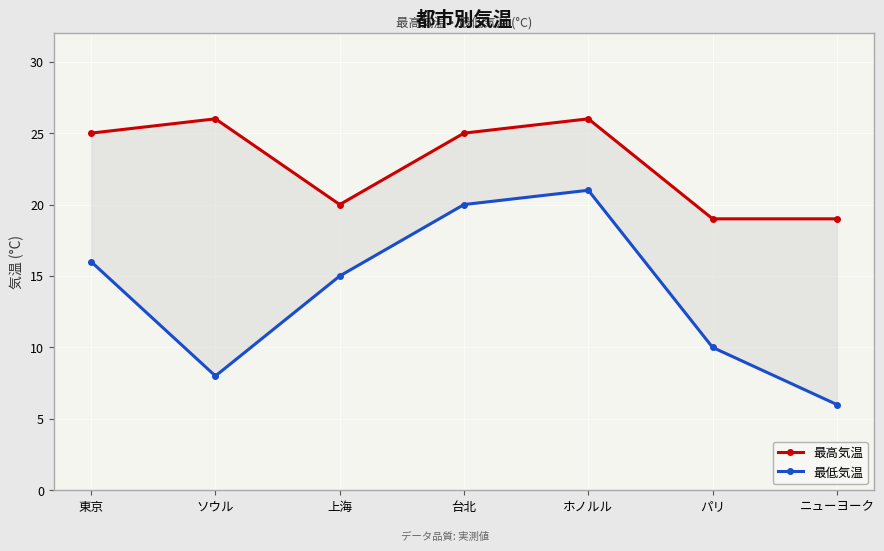

What is the difference between the maximum and minimum values in the 最低気温 series?

15